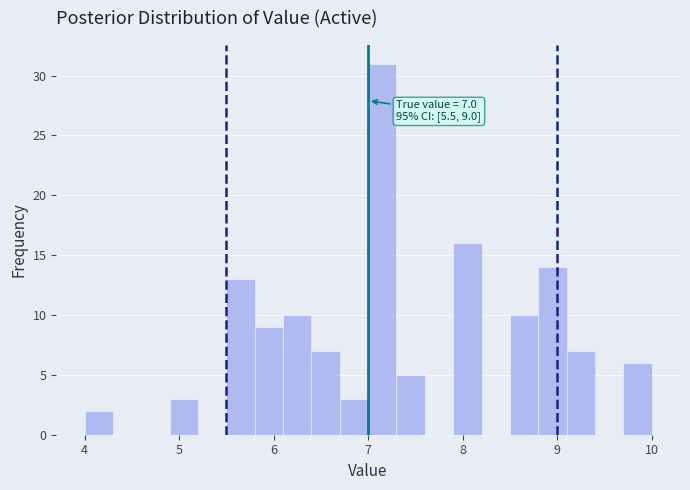

Around what value on the x-axis is the tallest bar? Give the approximate position of its centre, as read against the axis.

7.2